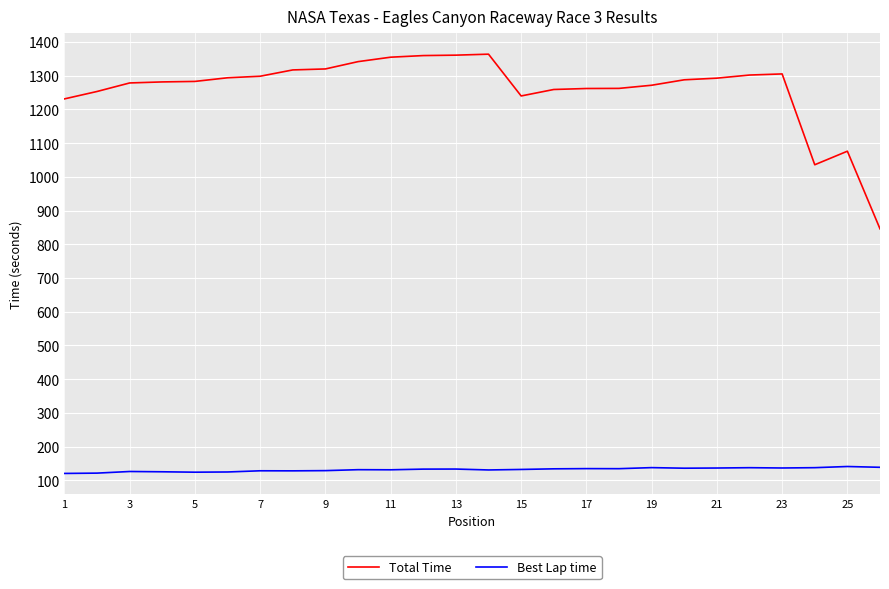

What is the difference between the maximum and minimum values in the Total Time series?

518.1